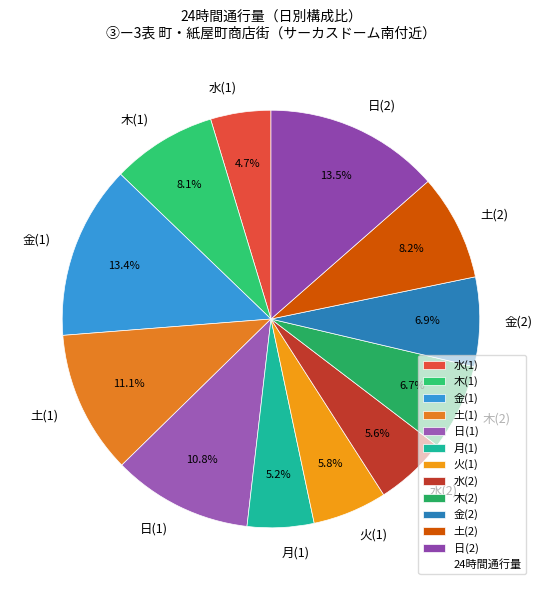

True or false: 水(2) accounts for 21% of the total.

False